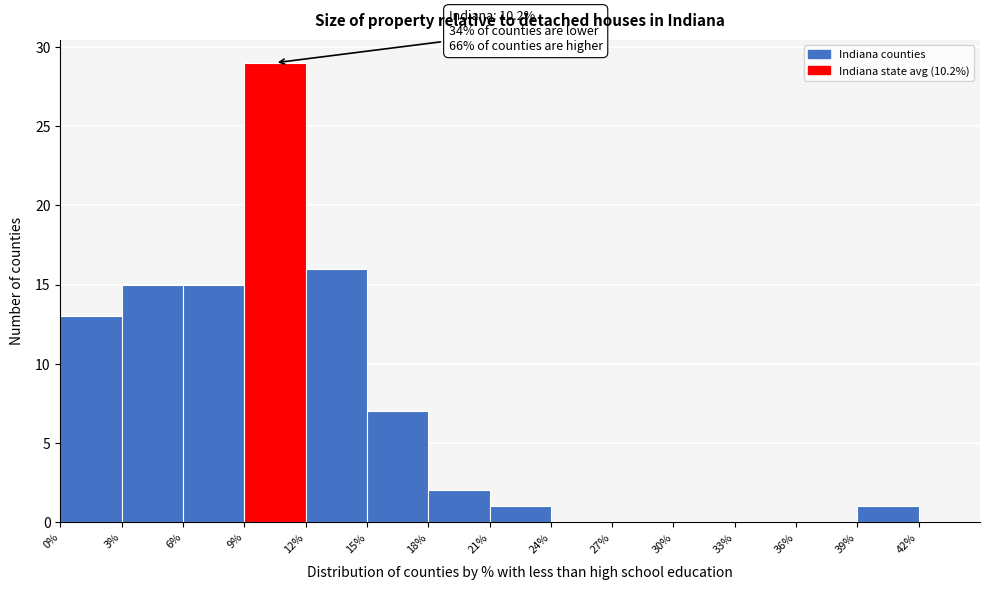

Which range on the x-axis has the tallest bar?

9% to 12%